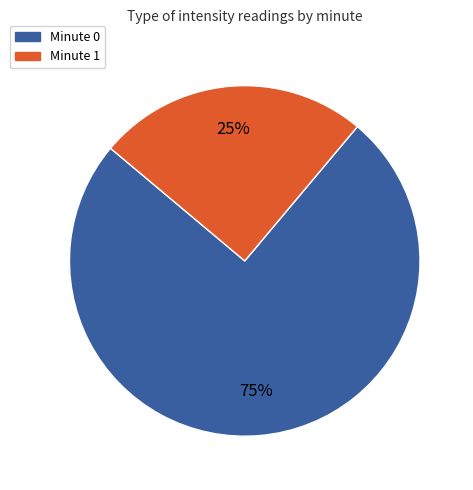

What is the majority slice?

Minute 0